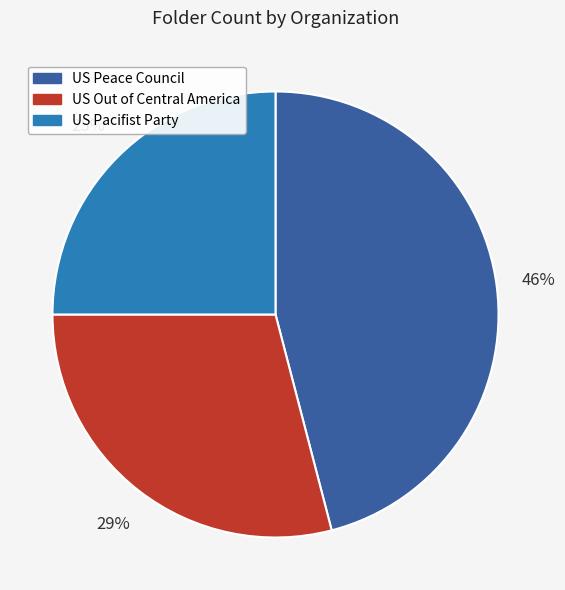

To the nearest percent, what is the difference between the largest and smallest slice percentages?

21%